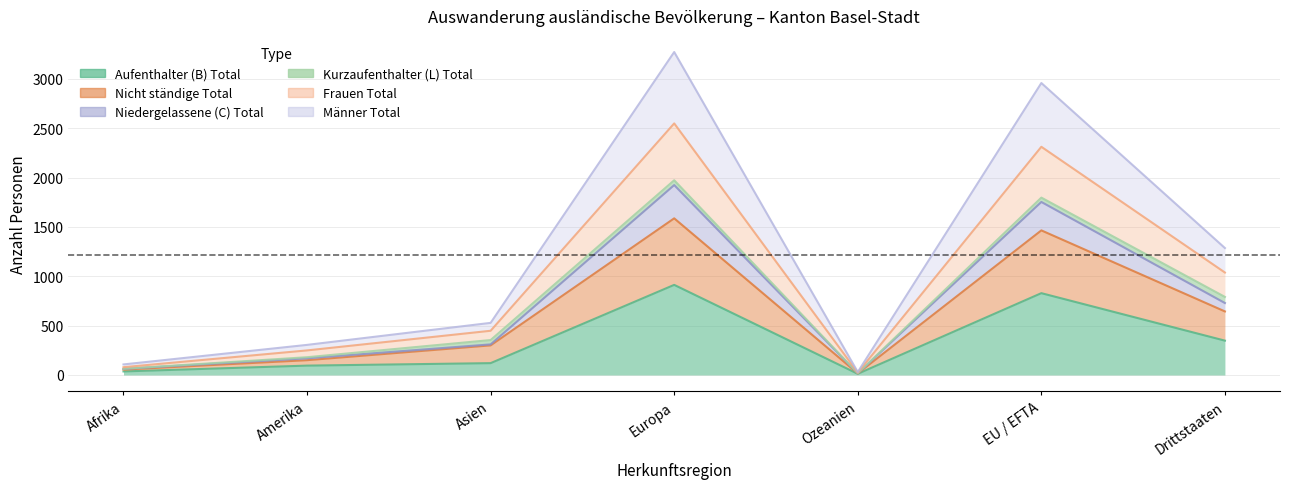

True or false: Nicht ständige Total has more than 1 interior local peaks.

True